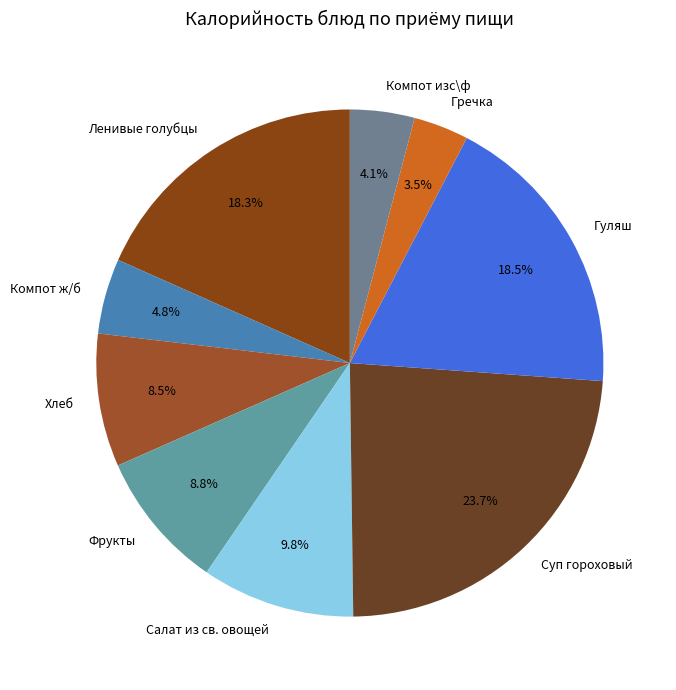

Does Гуляш represent more than half of the total?

No